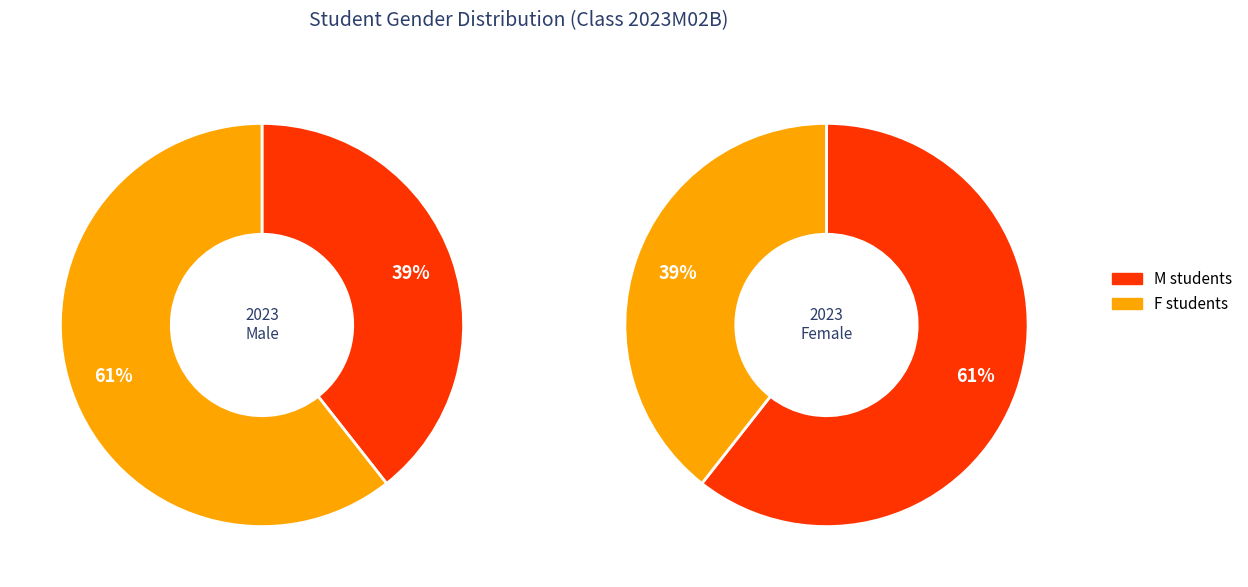

Which slice represents more than half of the pie?

M